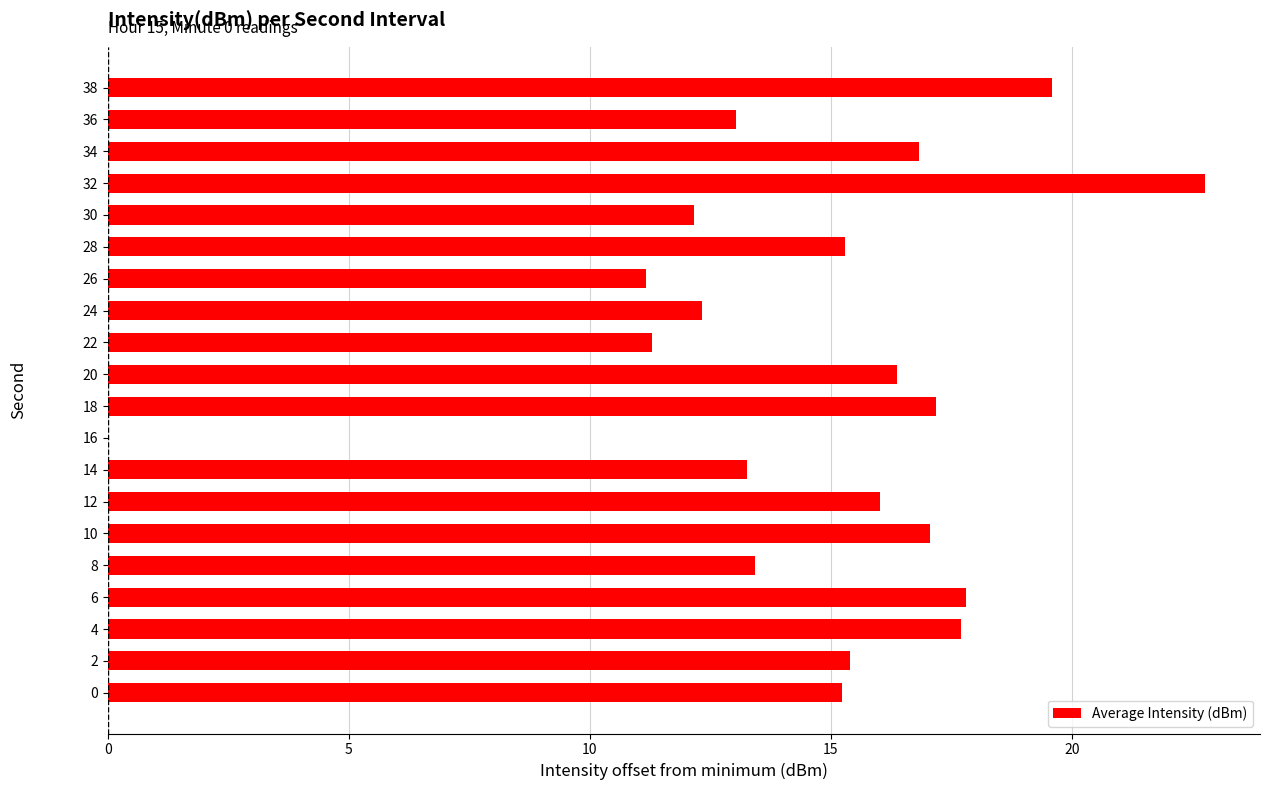

What is the ratio of the value at 20 to the value at 8?

1.2